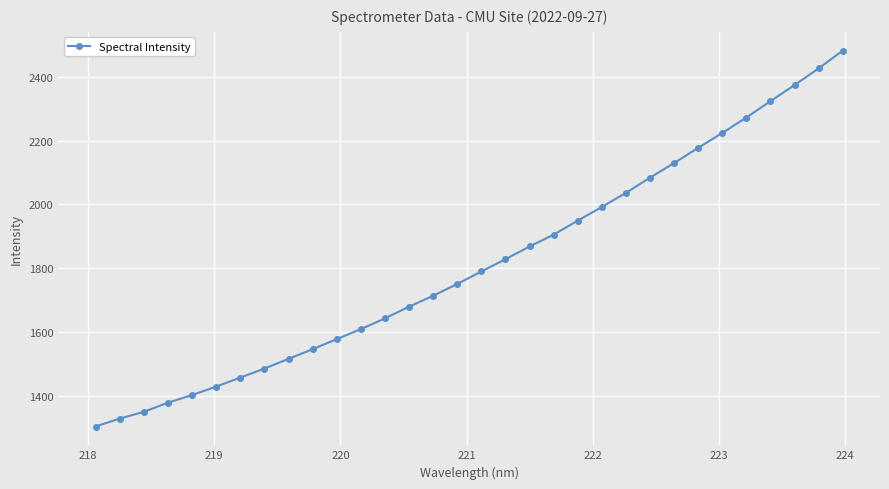

What is the difference between the maximum and minimum values?

1178.4